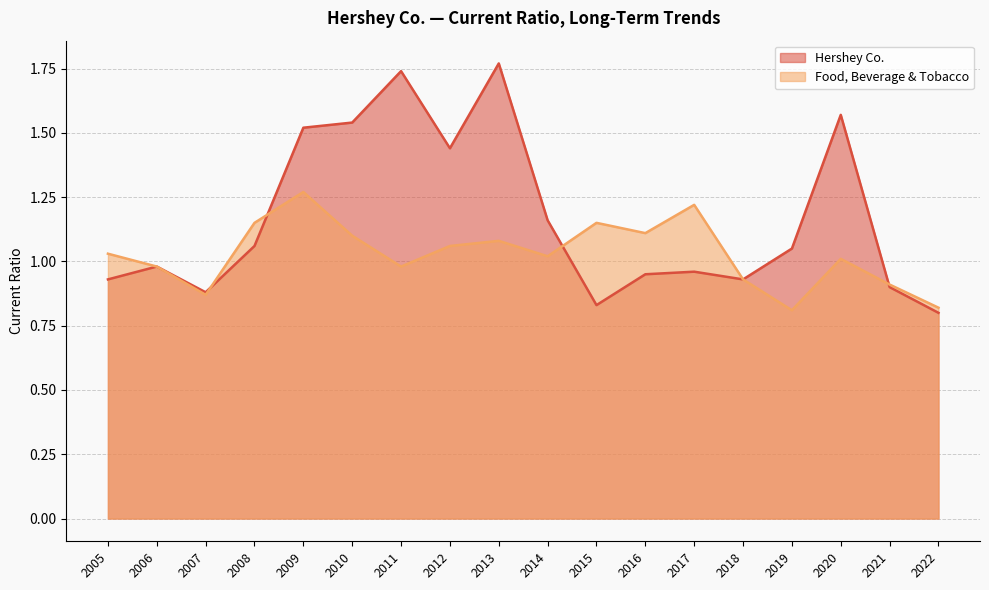

How many lines are shown in the chart?

2